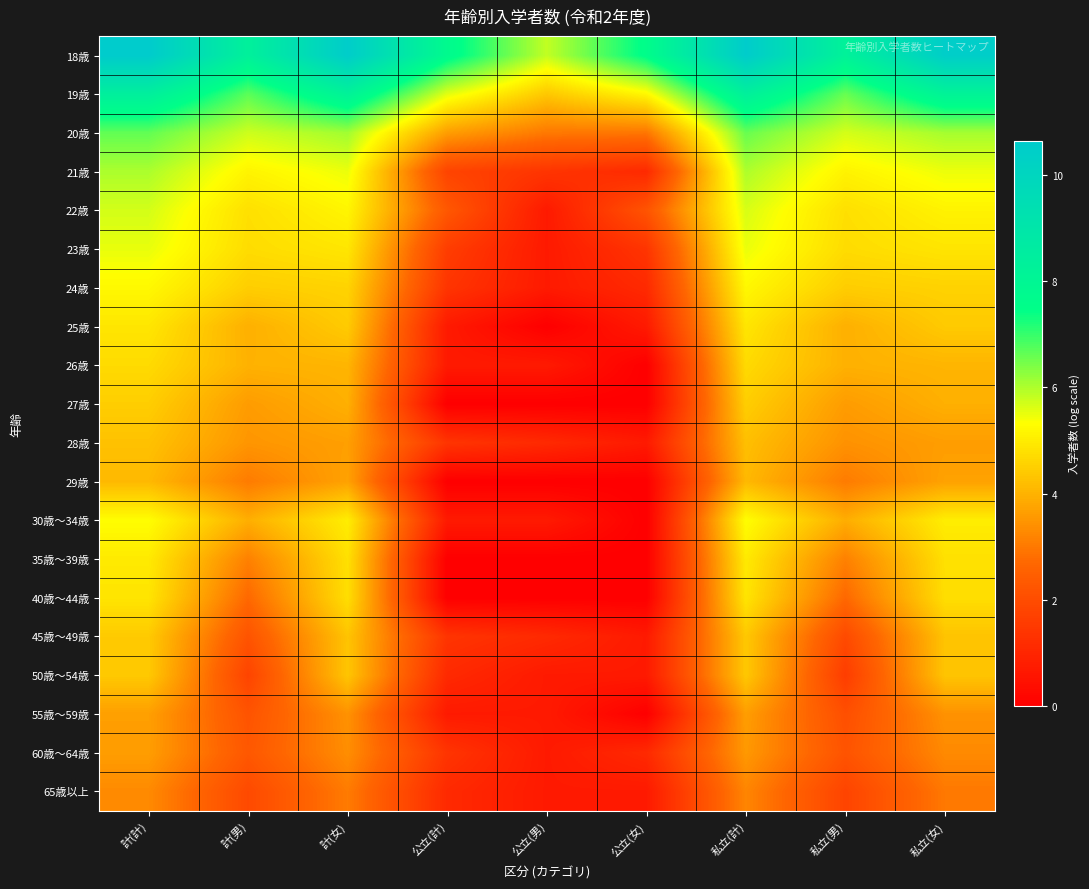

Which series changed the most between 計(男) and 私立(男)?

45歳～49歳